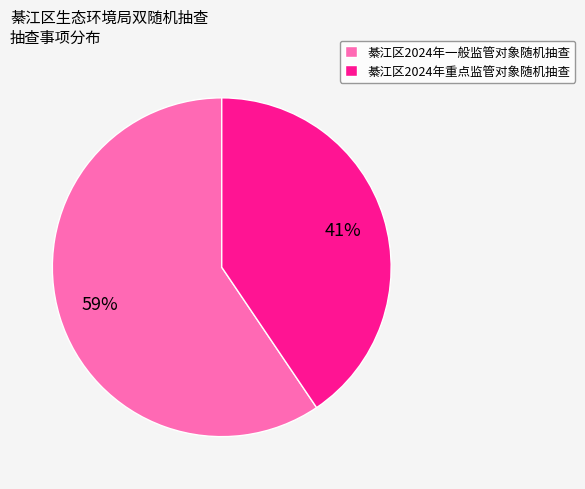

Is there any slice that represents more than half of the pie?

Yes